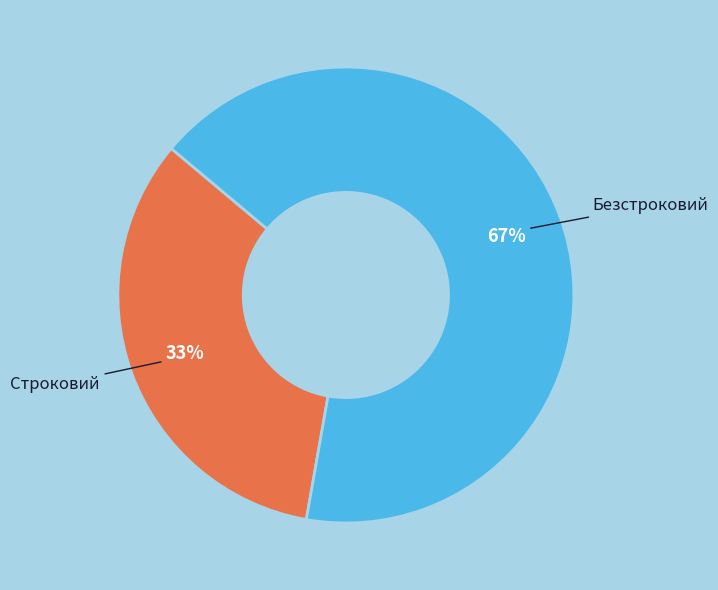

The Строковий slice represents 43% of the pie. True or false?

False